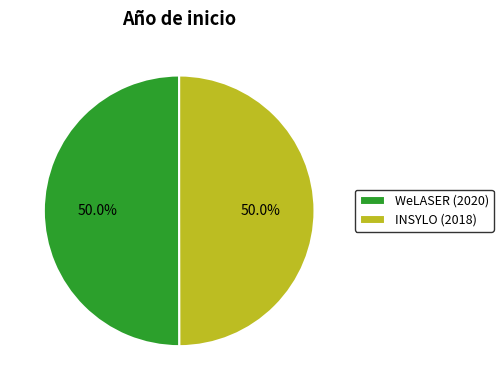

What portion of the pie excludes INSYLO (2018)?

50.0%